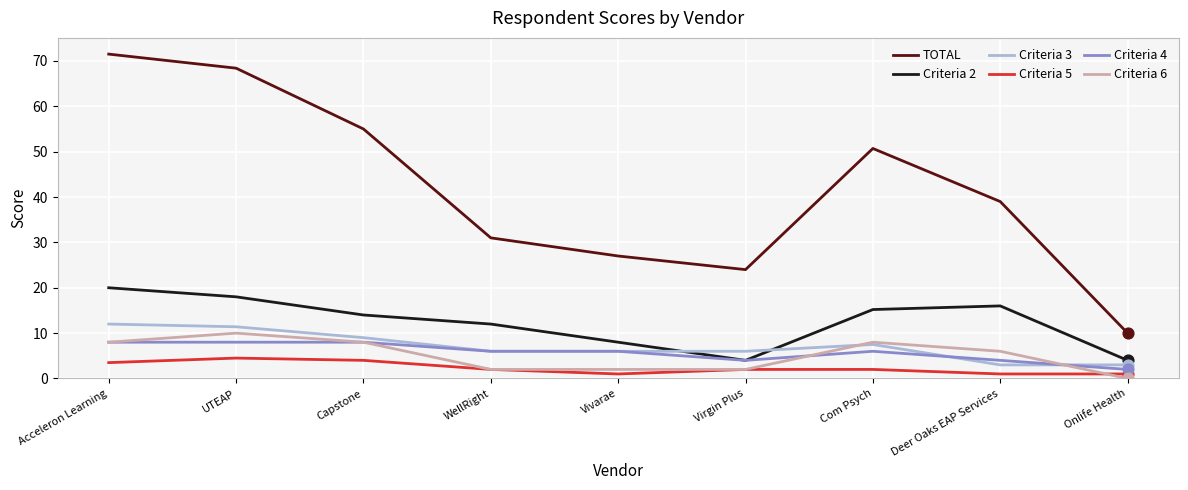

What is the difference between the highest and lowest values at WellRight?

29.0